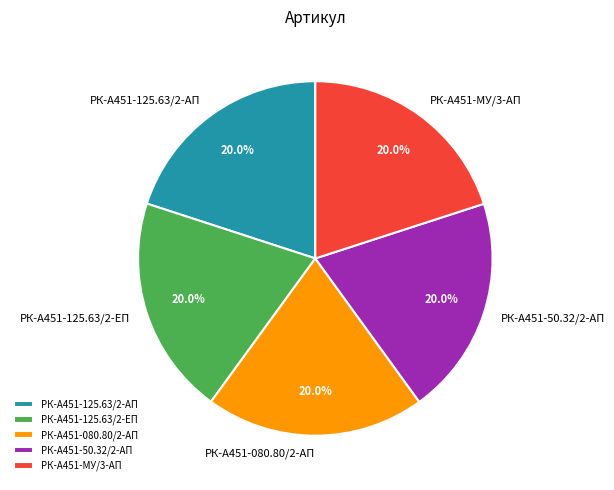

What percentage do РК-А451-080.80/2-АП and РК-А451-125.63/2-АП together represent?

40.0%